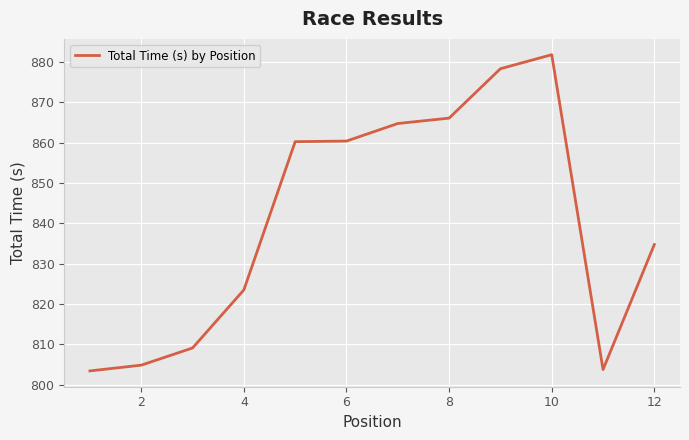

How many categories are shown in the chart?

12